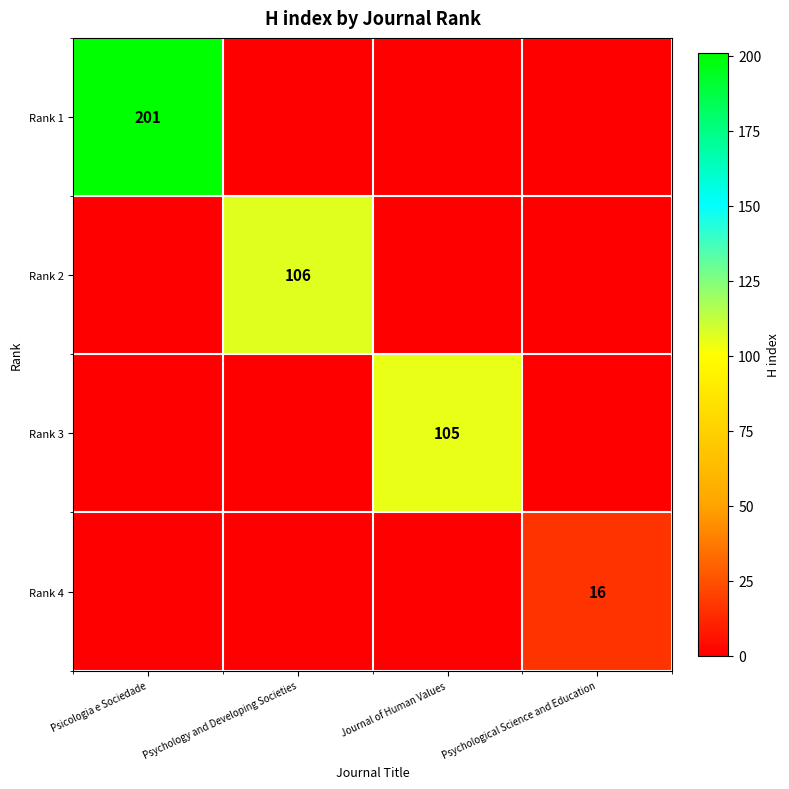

The Rank 2 series shows 106 at Psychology and Developing Societies. True or false?

True